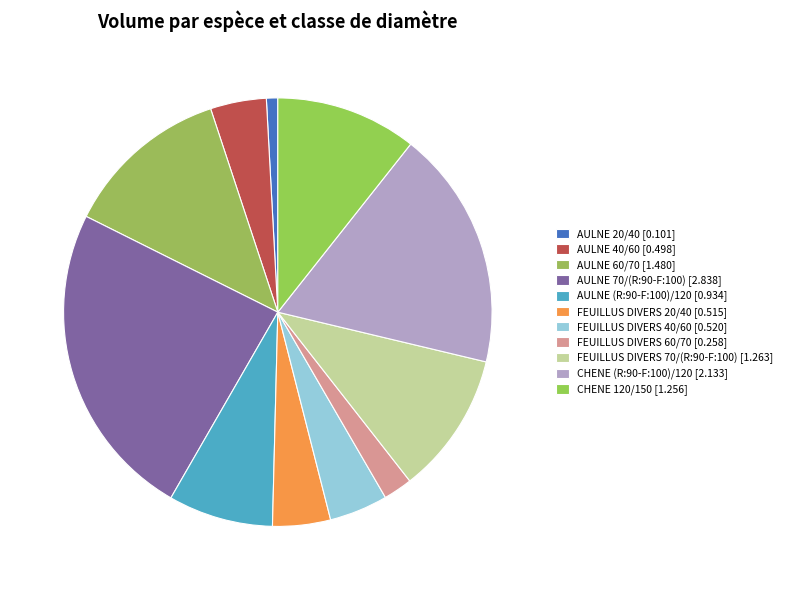

Count the number of slices in the pie.

11